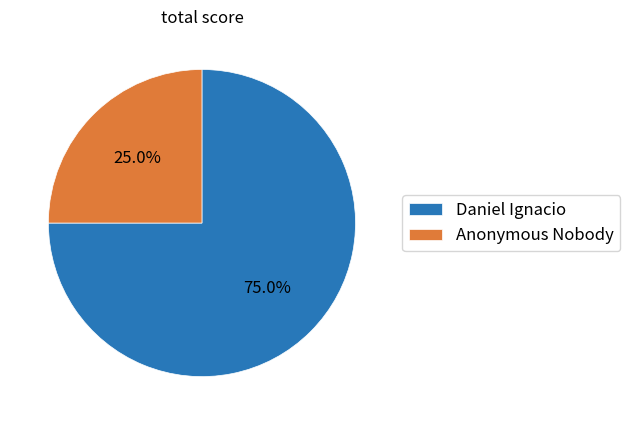

To the nearest percent, what is the combined percentage of Anonymous Nobody and Daniel Ignacio?

100%